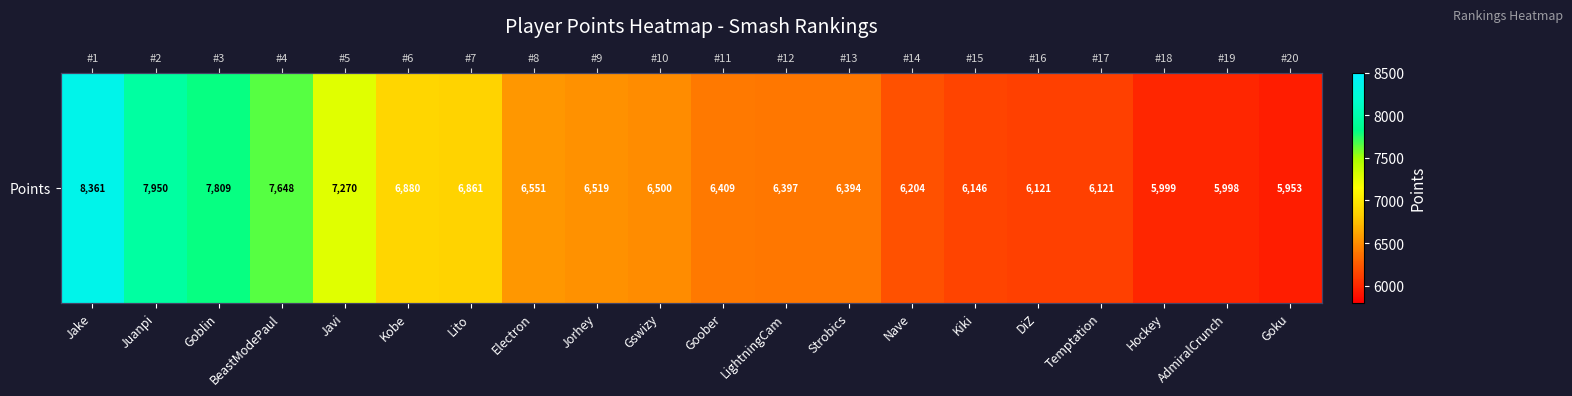

What is the sum of the values at Kobe and Hockey?

12879